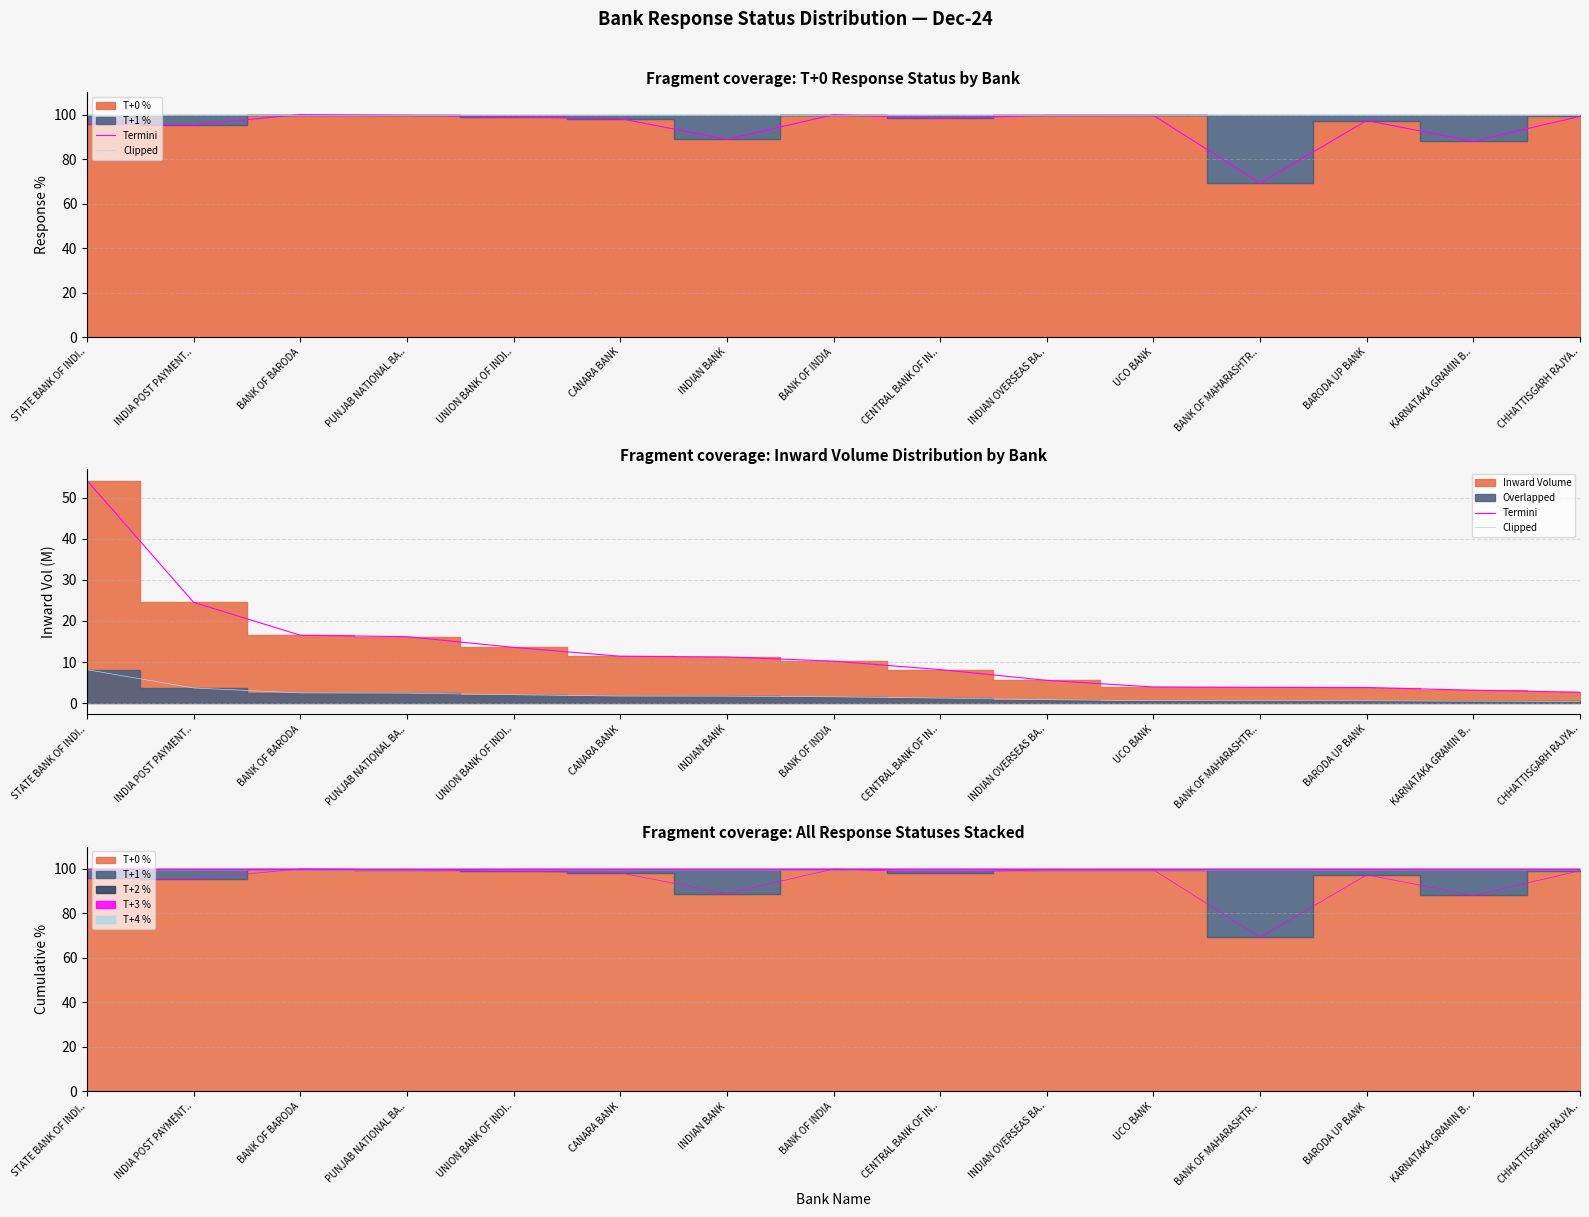

What is the spread (max minus min) of values at STATE BANK OF INDI..?

46.1